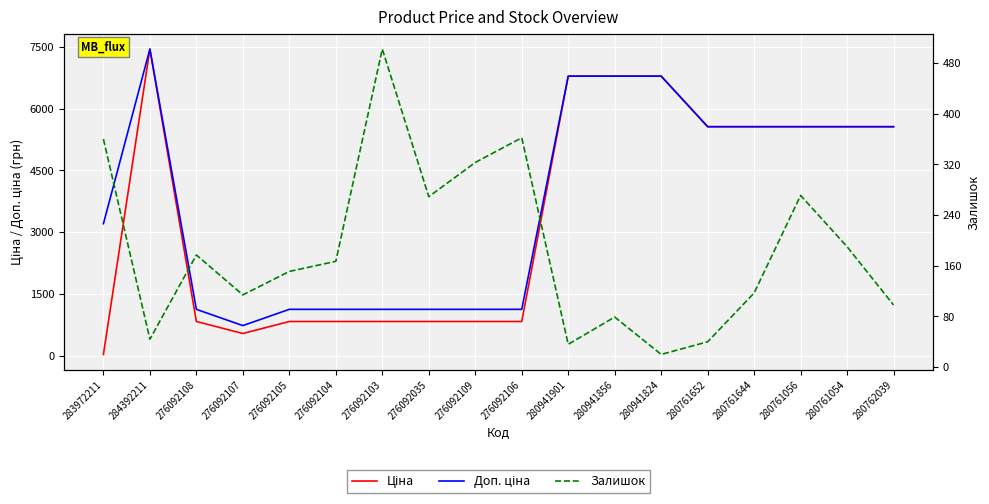

What is the highest value of the Залишок series?

502.0